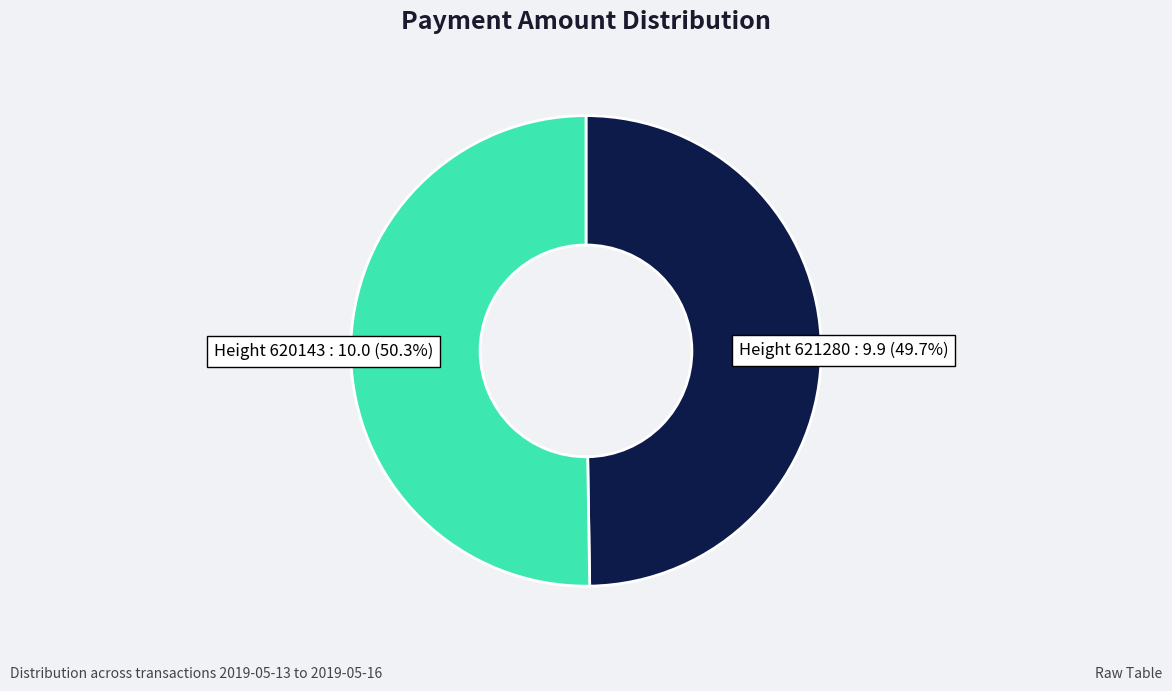

Is there a majority slice in this chart?

Yes